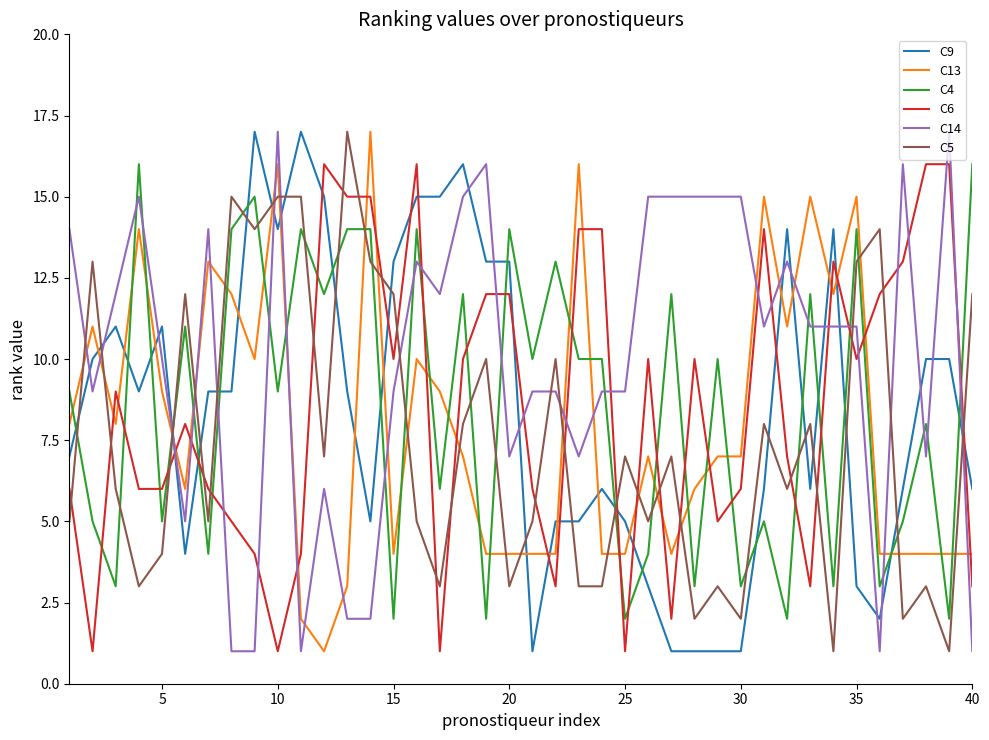

Is this an area chart (filled region under the line)?

No